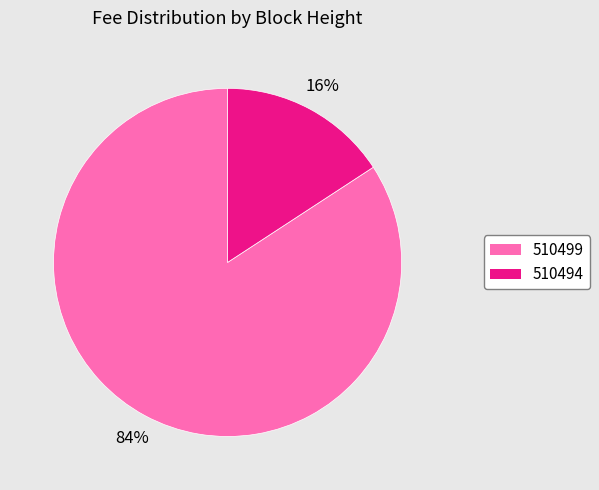

True or false: 510499 accounts for 84% of the total.

True